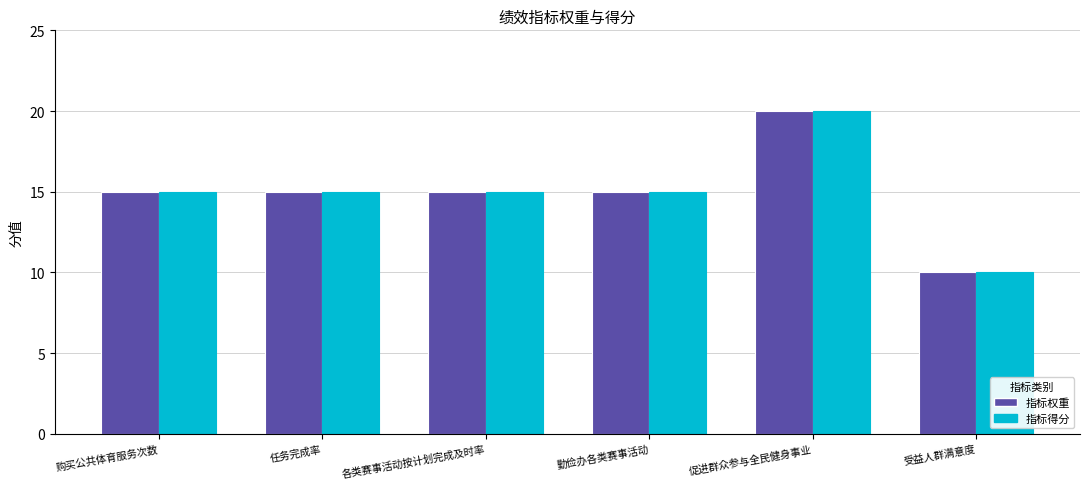

How many data points does each series have?

6